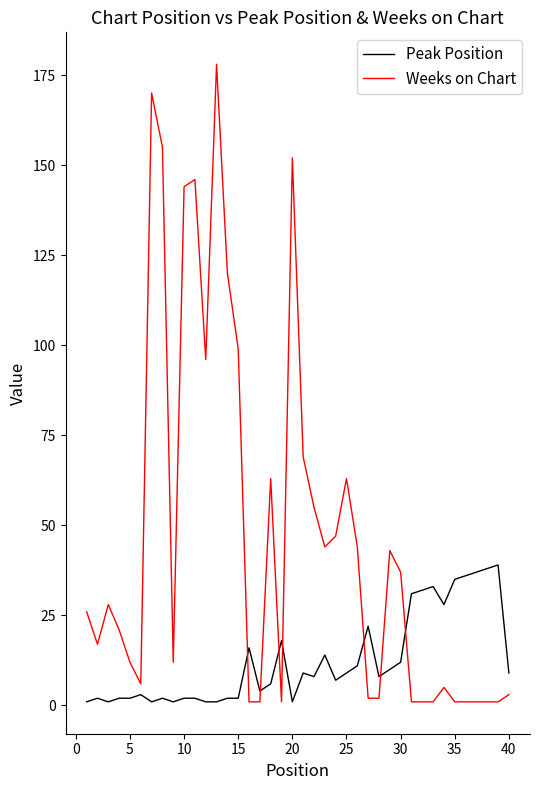

What is the difference between the maximum and minimum values in the Weeks on Chart series?

177